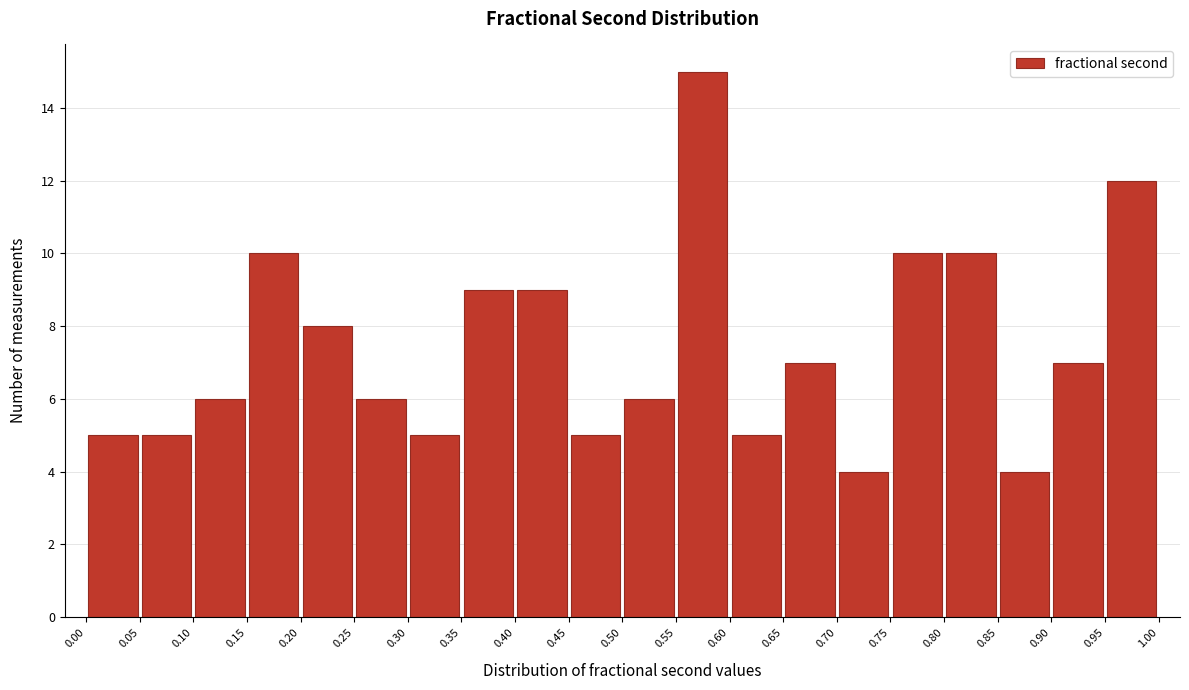

What is the height of the bar covering 0.40 to 0.45 on the x-axis? The values are not printed on the chart, so give them approximately, as read against the axis.

9